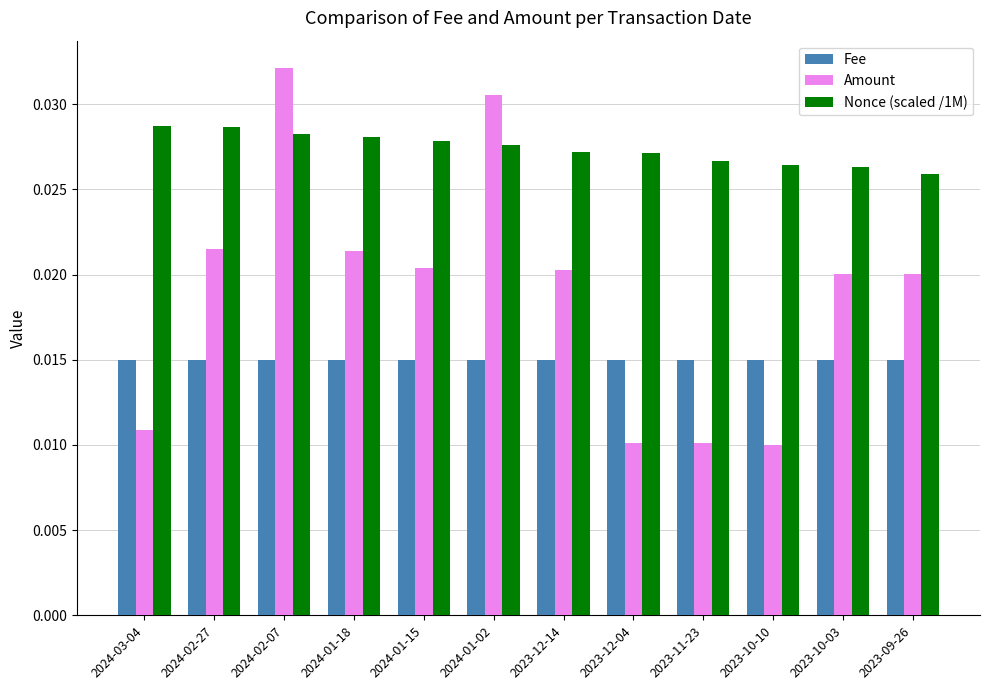

What is the label of the 5th bar from the left?

2024-01-15